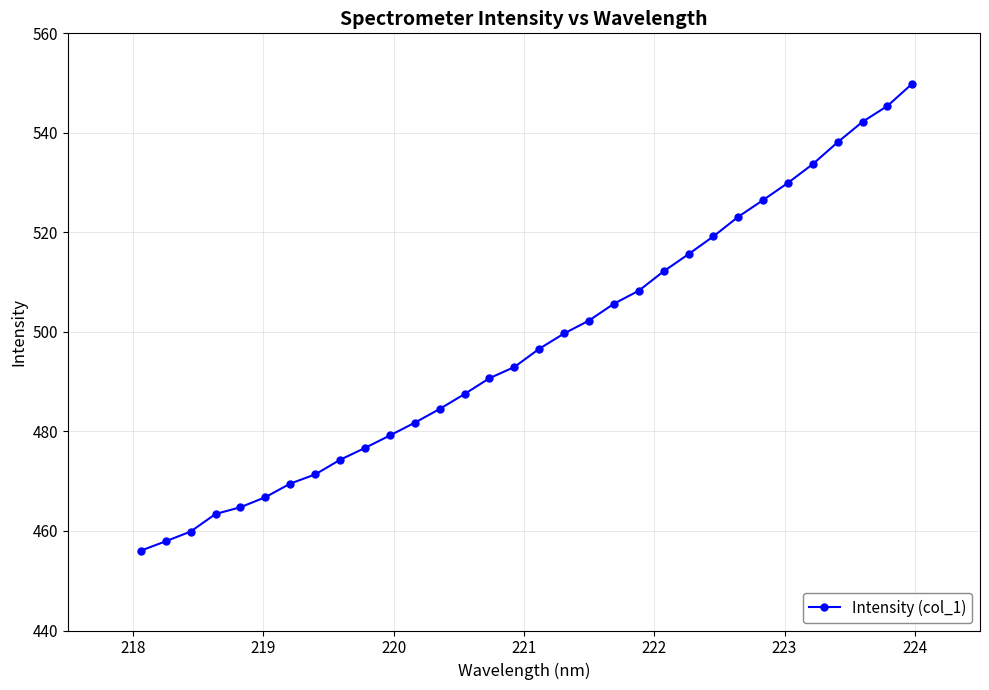

What is the difference between the maximum and minimum values?

93.8